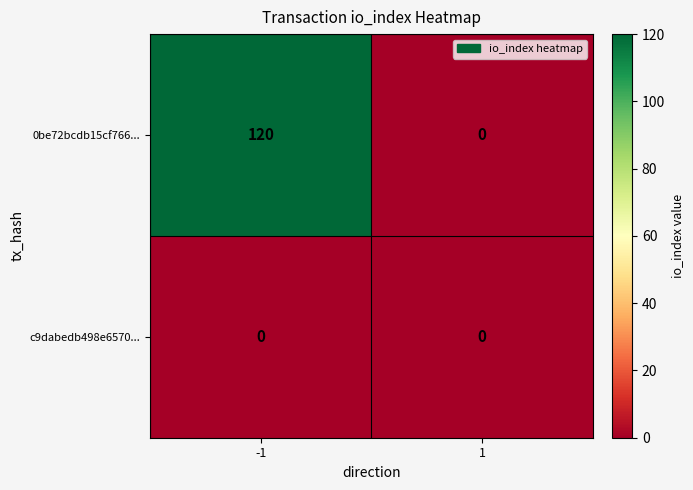

True or false: 0be72bcdb15cf766... has a value of 52 at 1.

False